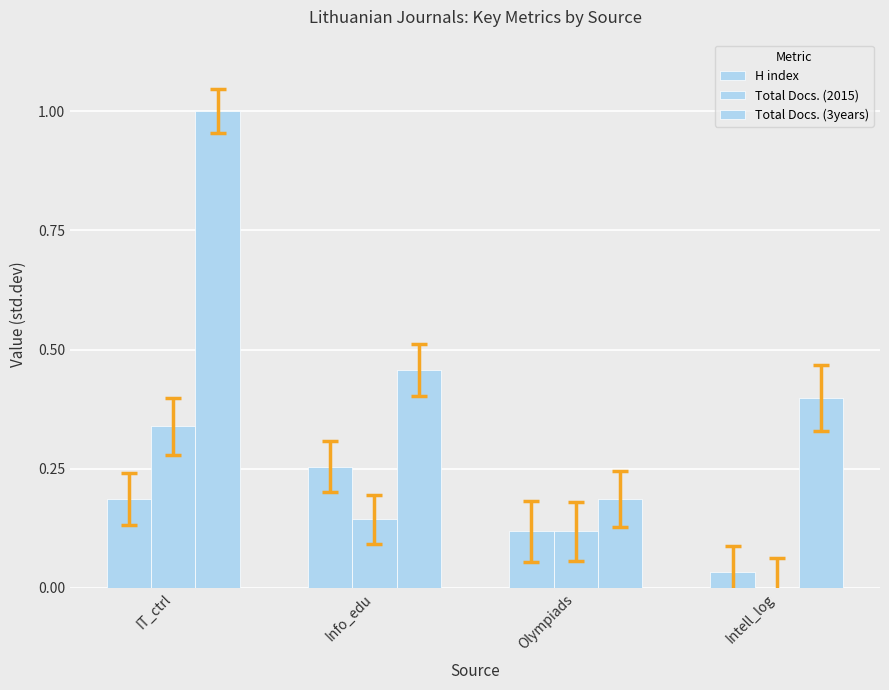

What is the difference between the Total Docs. (2015) values at Info_edu and IT_ctrl?

0.2